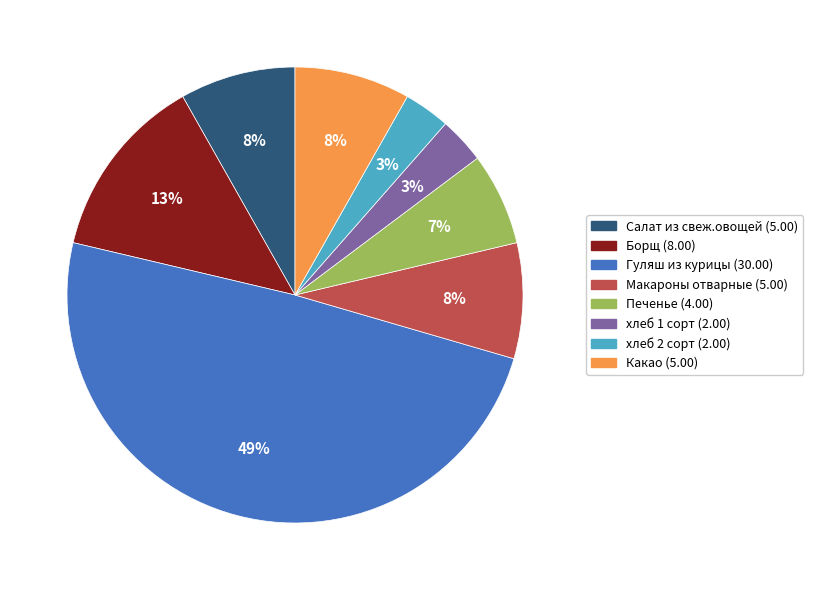

To the nearest percent, what is the average slice percentage?

12%